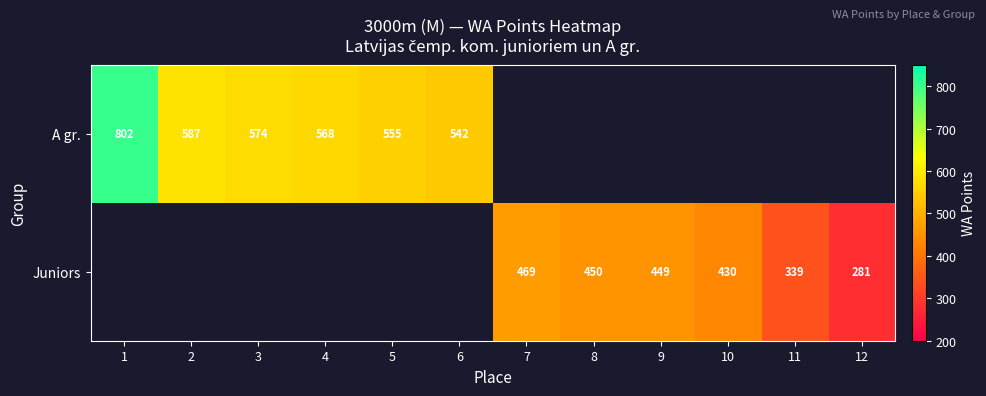

What is the difference between the A gr. values at 3 and 1?

228